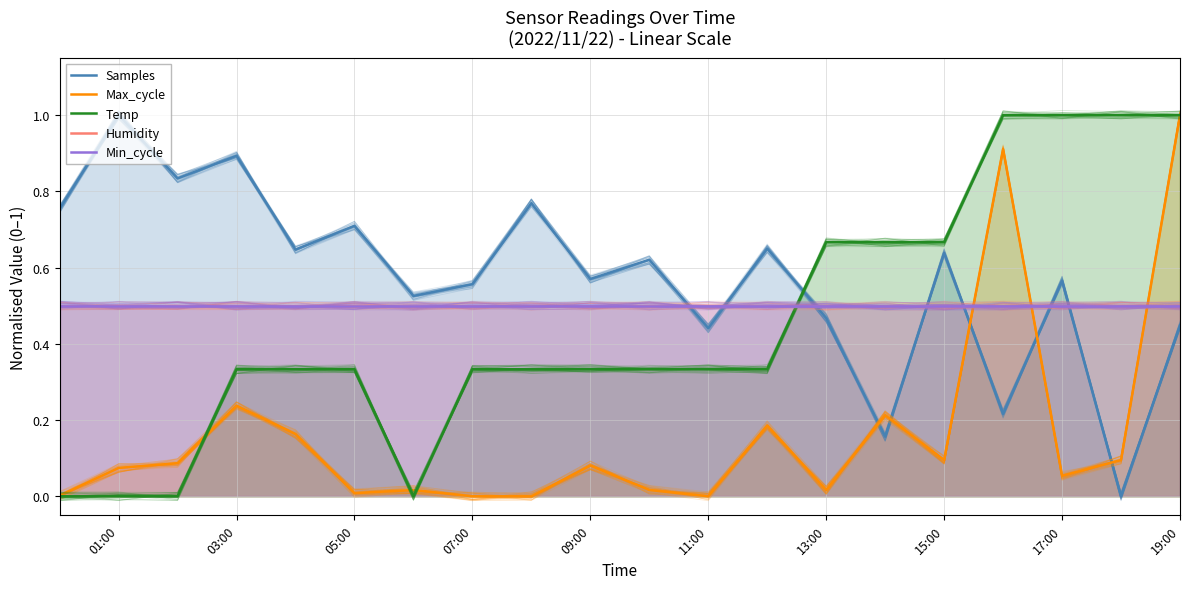

What is the difference between the maximum and second lowest values in the Max_cycle series?

1.0